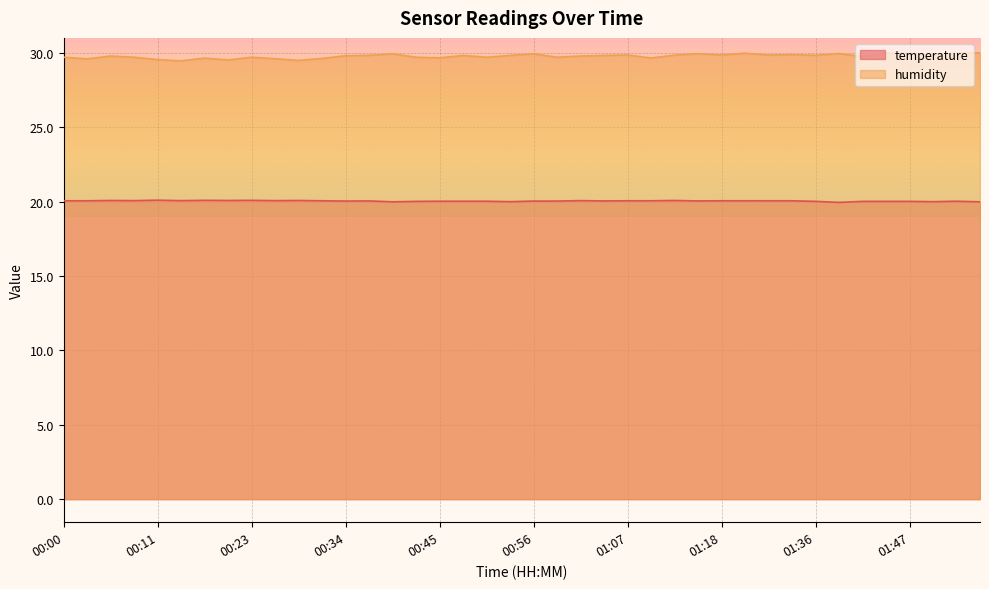

What is the value of the temperature point at the 4th from the left?

20.1